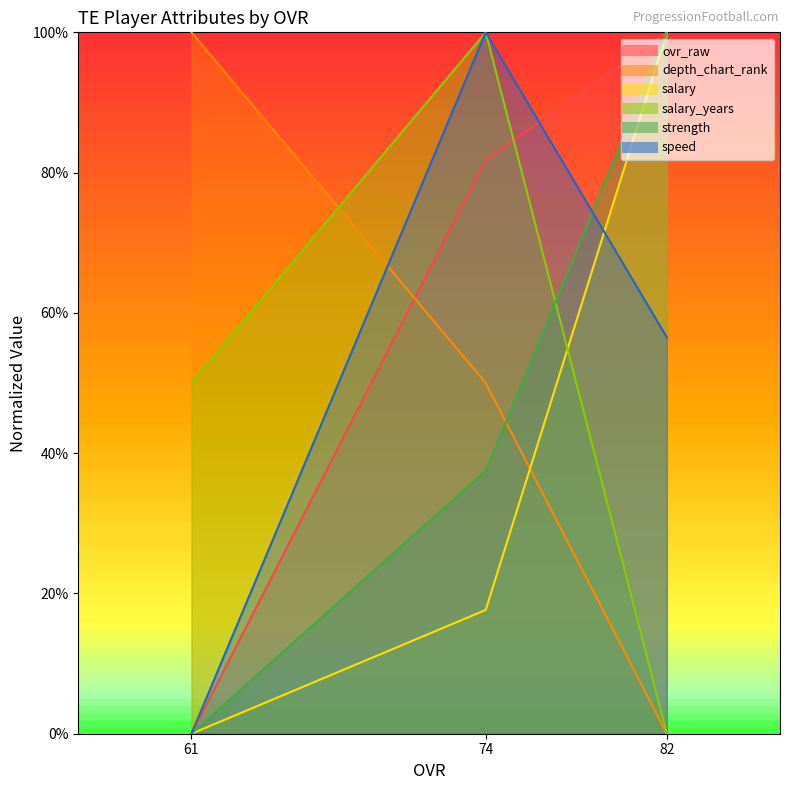

The value of ovr_raw at 82 is 65.6. True or false?

False